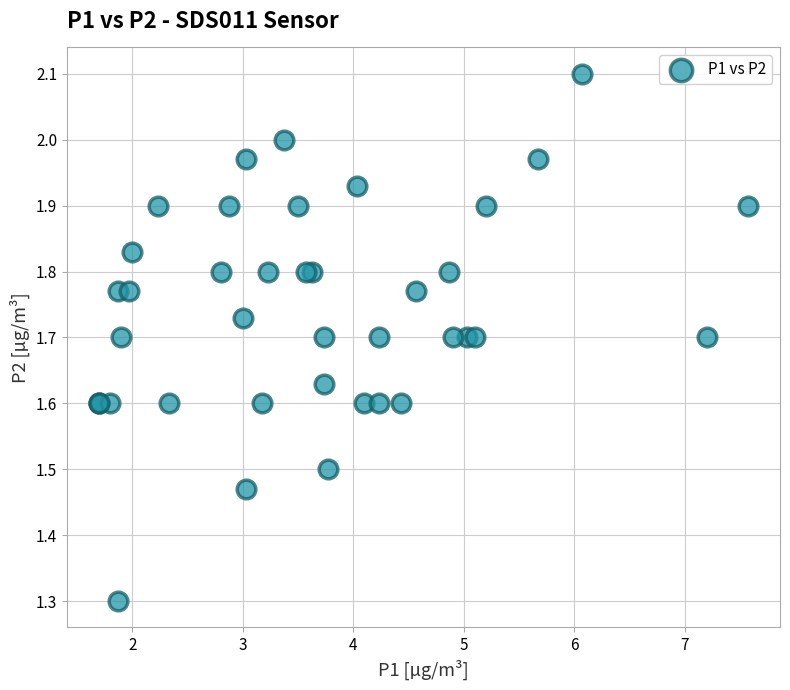

What Y value in the scatter plot is closest to 1?

1.3